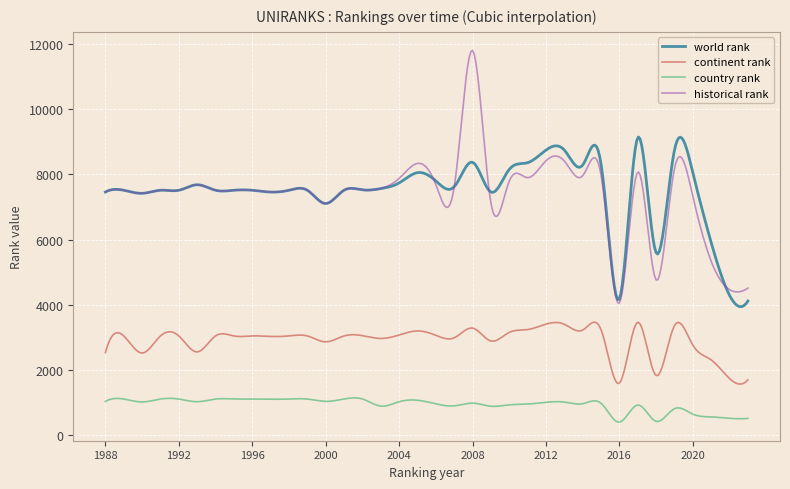

Rank the series by their maximum value, from lowest to highest.

country rank, continent rank, world rank, historical rank